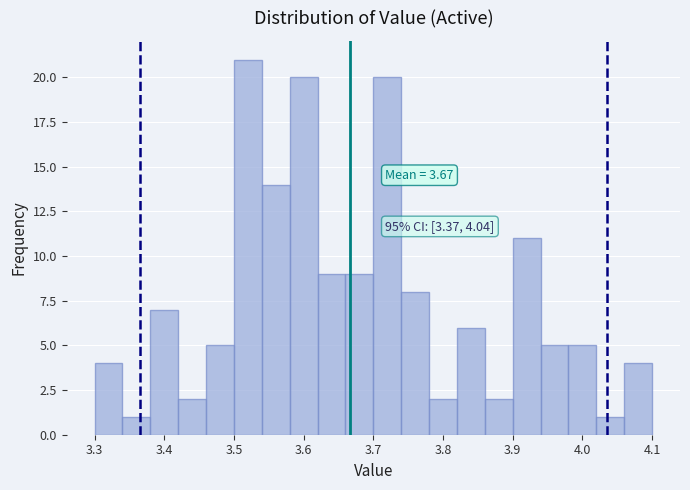

Which range on the x-axis has the tallest bar?

3.50 to 3.54